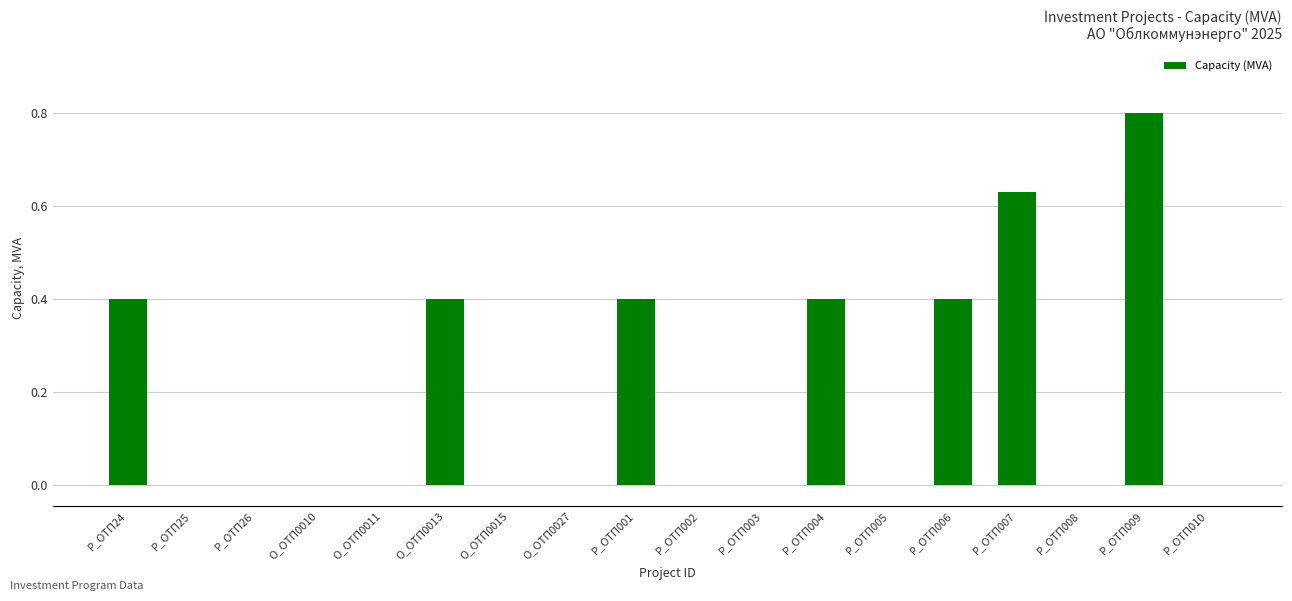

What is the change in value from О_ОТП0015 to Р_ОТП004?

+0.4